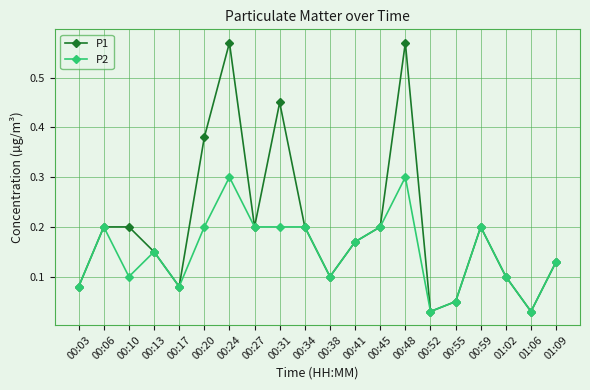

How many interior local valleys does the P1 series have?

5